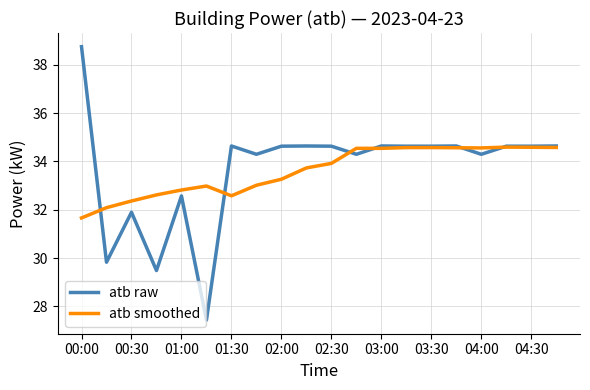

What is the sum of all atb raw values?

673.8